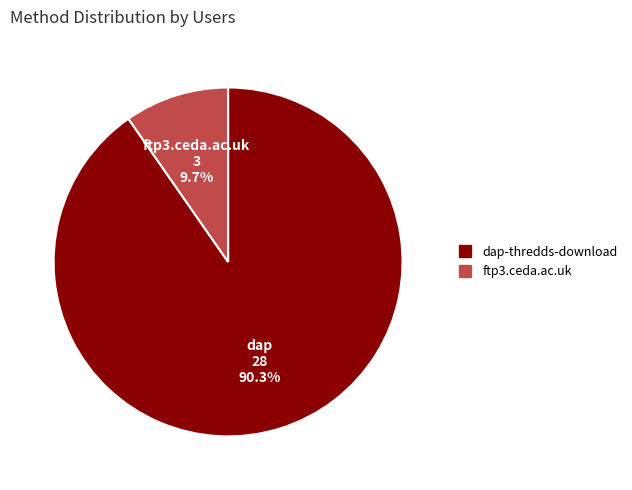

What is the largest slice in the pie chart?

dap-thredds-download